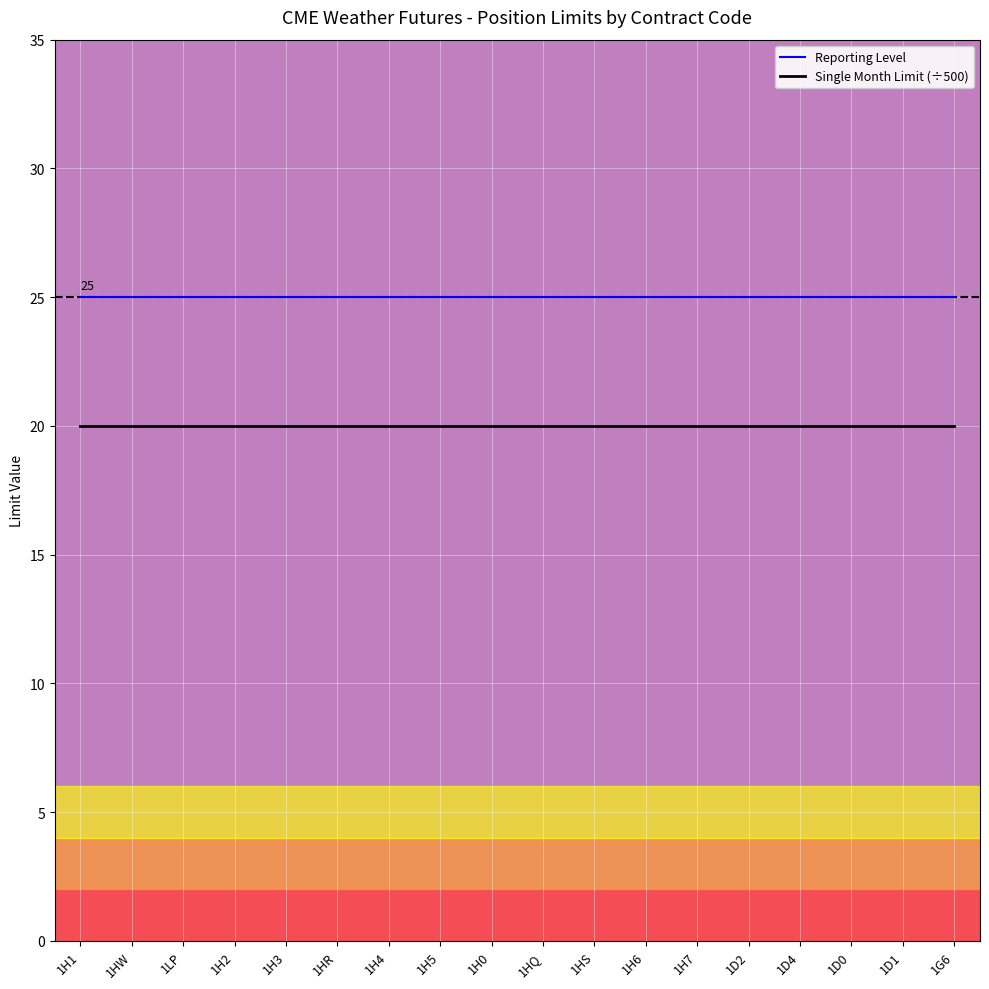

Which series has the largest total across all categories?

Reporting Level